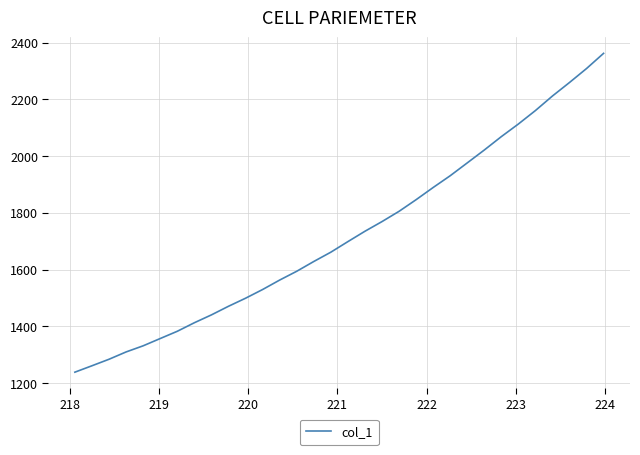

Reading left to right, transcribe all the data shown in this chart.

1238.8	1261.4	1284.3	1310.1	1331.7	1357.4	1382.9	1413.0	1440.7	1471.0	1499.4	1530.1	1563.4	1594.4	1628.8	1661.6	1698.9	1735.4	1769.4	1805.6	1846.6	1889.5	1931.0	1976.2	2021.6	2068.8	2113.2	2160.6	2211.9	2259.5	2308.7	2362.2